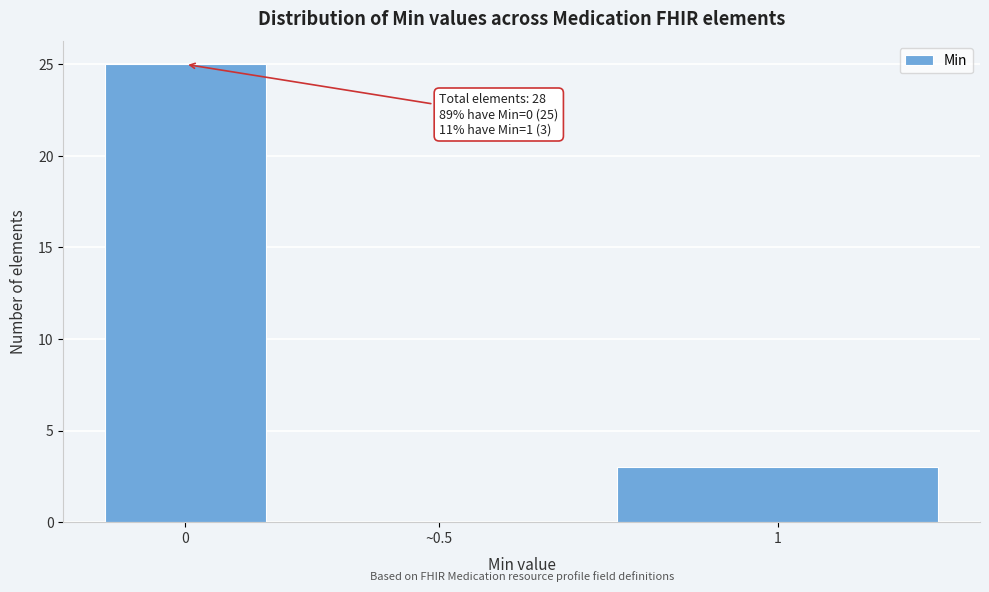

Reading left to right, transcribe all the data shown in this chart.

0=25	~0.5=0	1=3